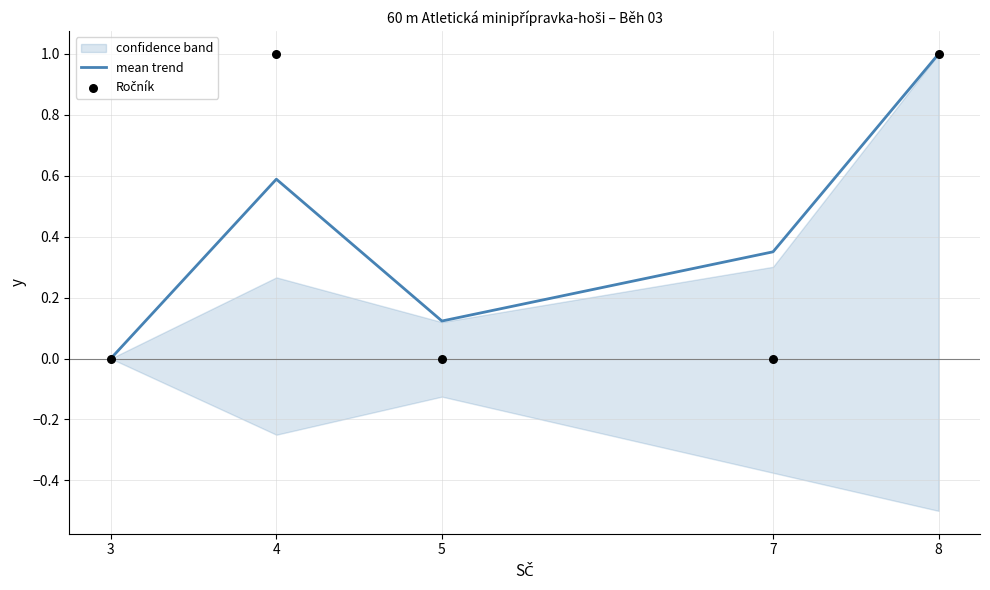

True or false: mean trend has a value of 1.0 at 8.

True